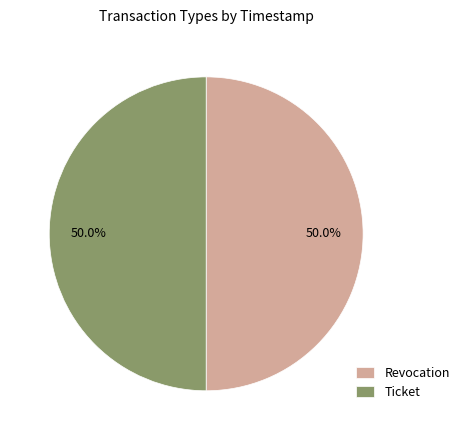

What is the ratio of the value at Ticket to the value at Revocation?

1.0